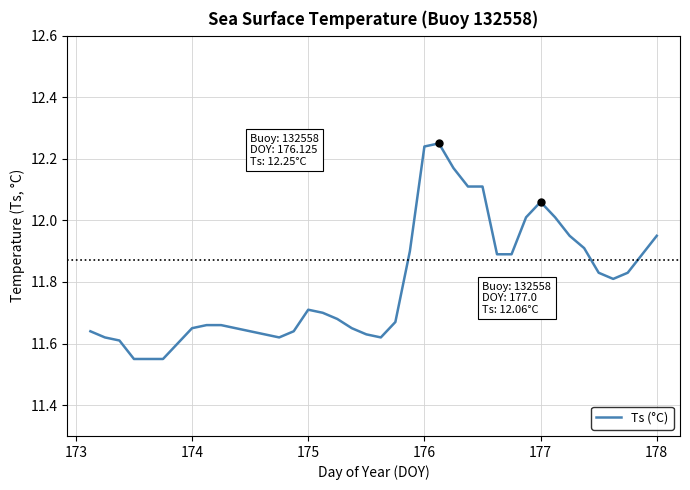

What is the difference between the maximum and minimum values?

0.7